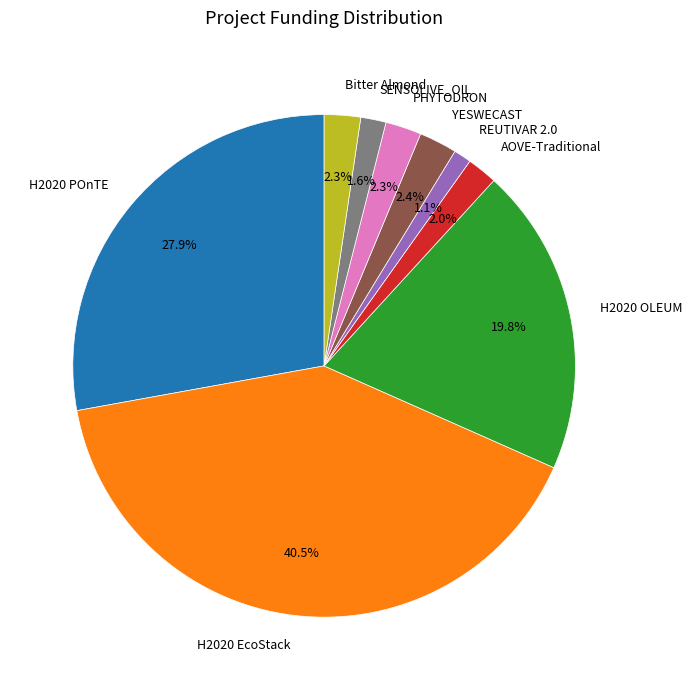

To the nearest percent, what is the combined percentage of YESWECAST and PHYTODRON?

5%